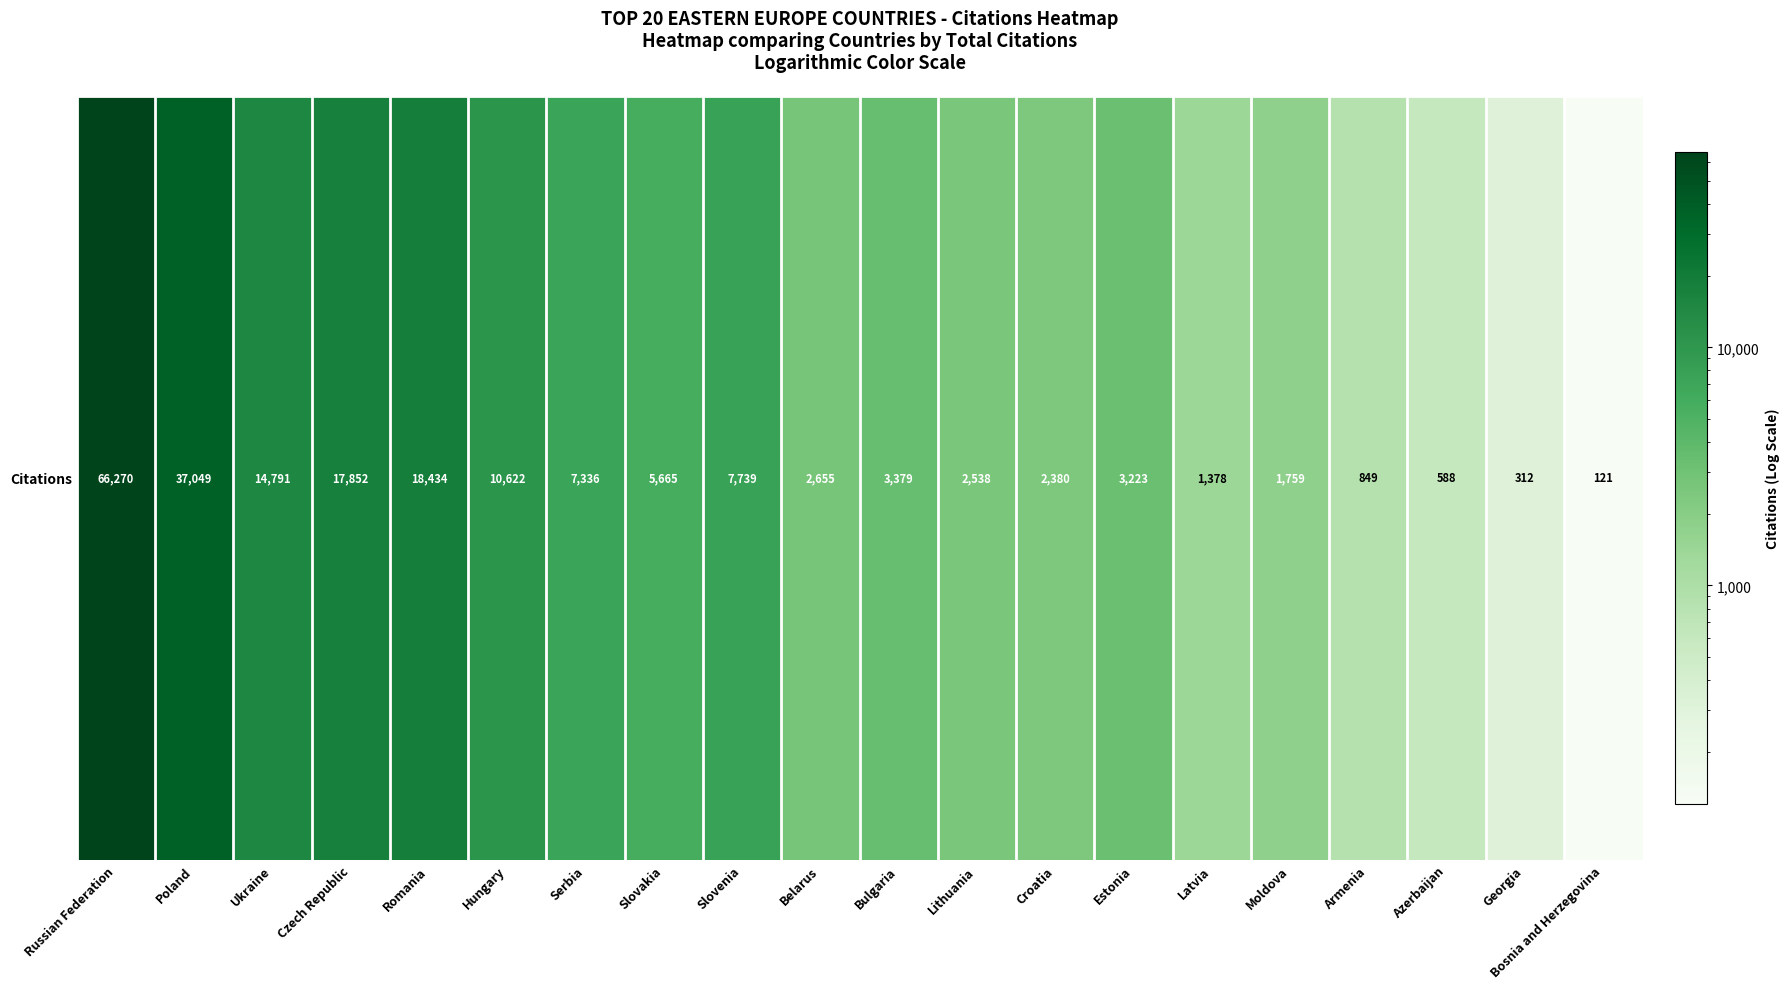

What is the difference between the second highest and second lowest values?

36737